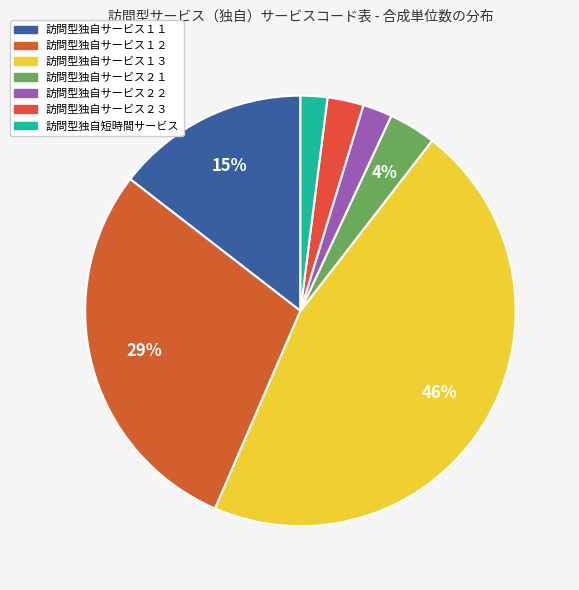

Which category has the smallest portion of the pie?

訪問型独自短時間サービス